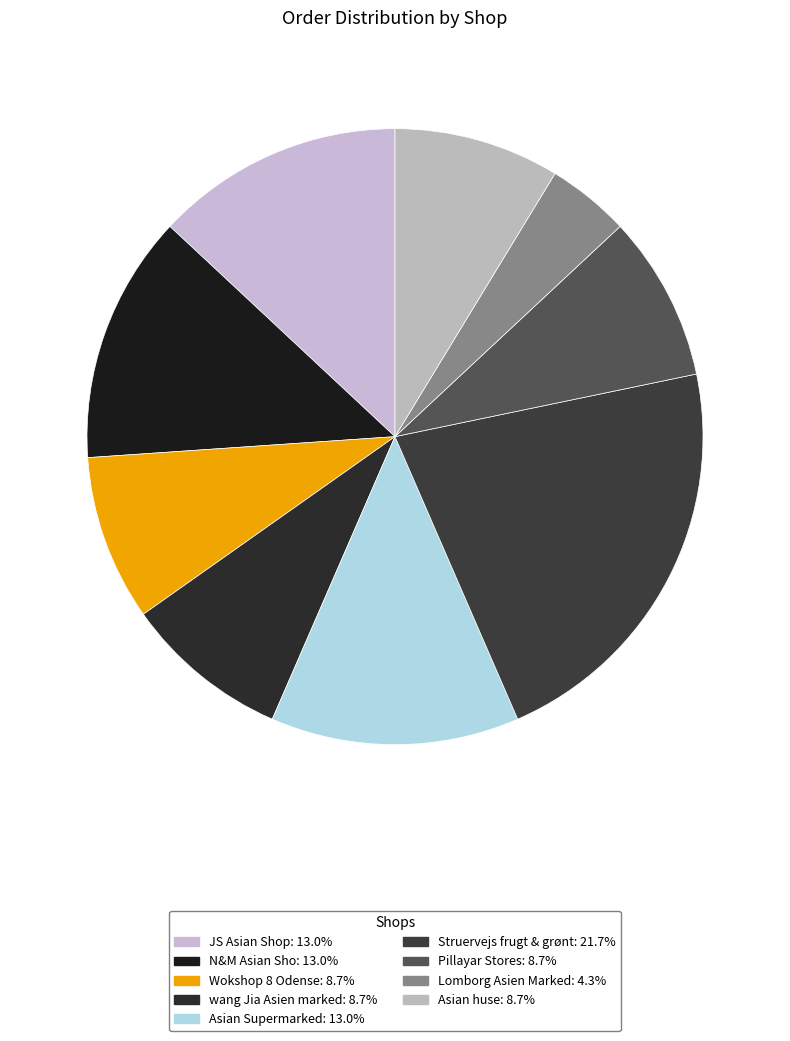

Is the sum of Pillayar Stores and Lomborg Asien Marked greater than half?

No